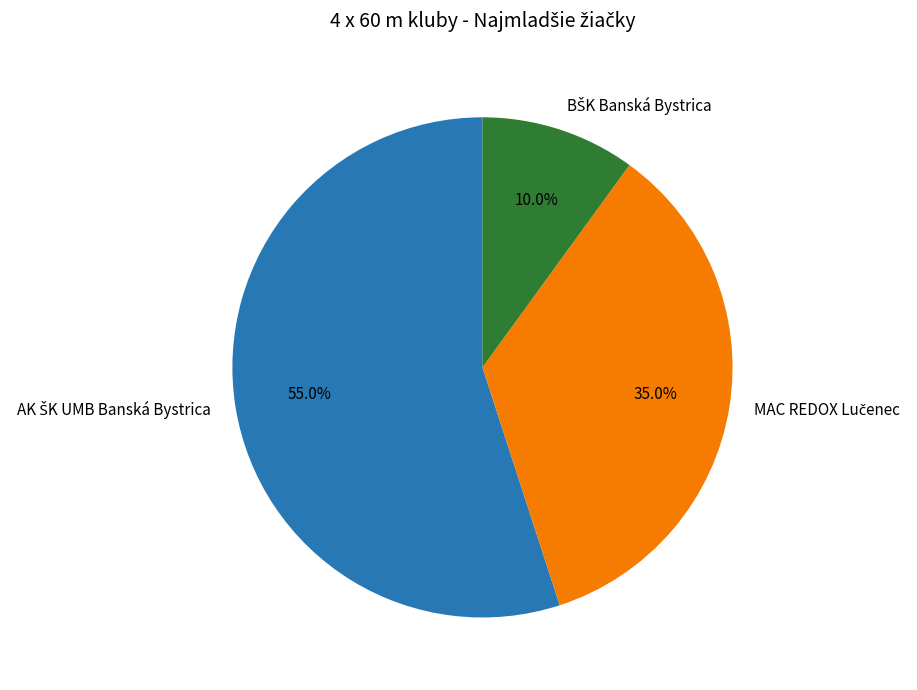

Does any single category account for the majority?

Yes